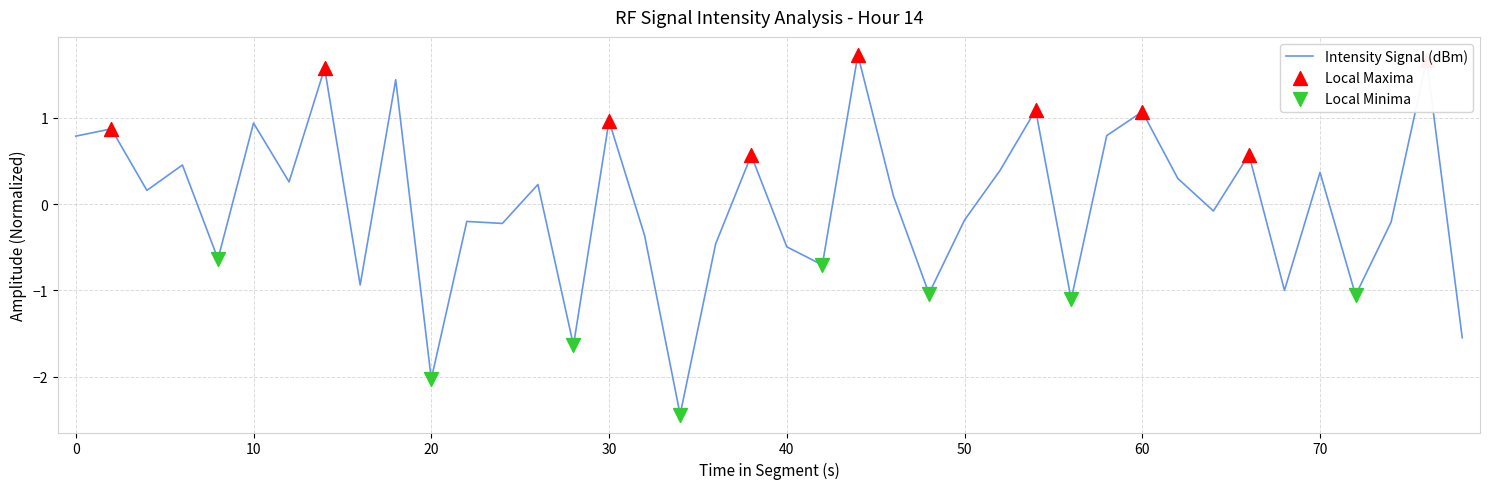

What is the maximum value shown in the chart?

1.7